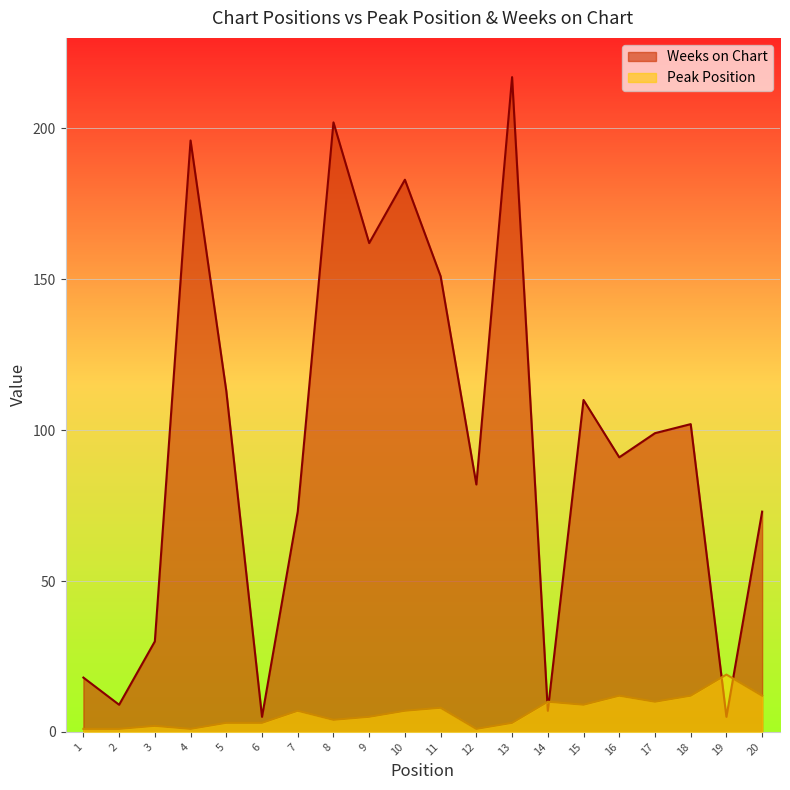

Reading right to left, what are all the values shown in this chart?

Peak Position: 12	19	12	10	12	9	10	3	1	8	7	5	4	7	3	3	1	2	1	1
Weeks on Chart: 73	5	102	99	91	110	7	217	82	151	183	162	202	73	5	113	196	30	9	18